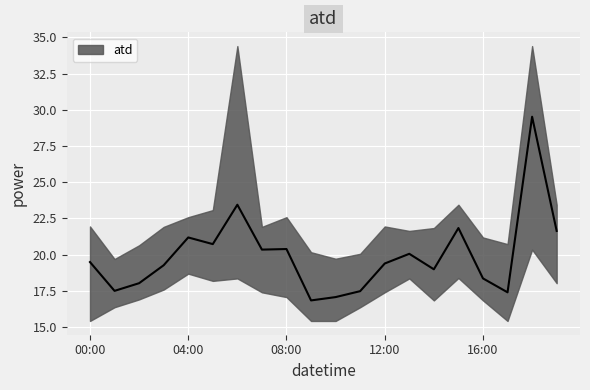

True or false: there are more than 1 points higher than both neighbors.

True